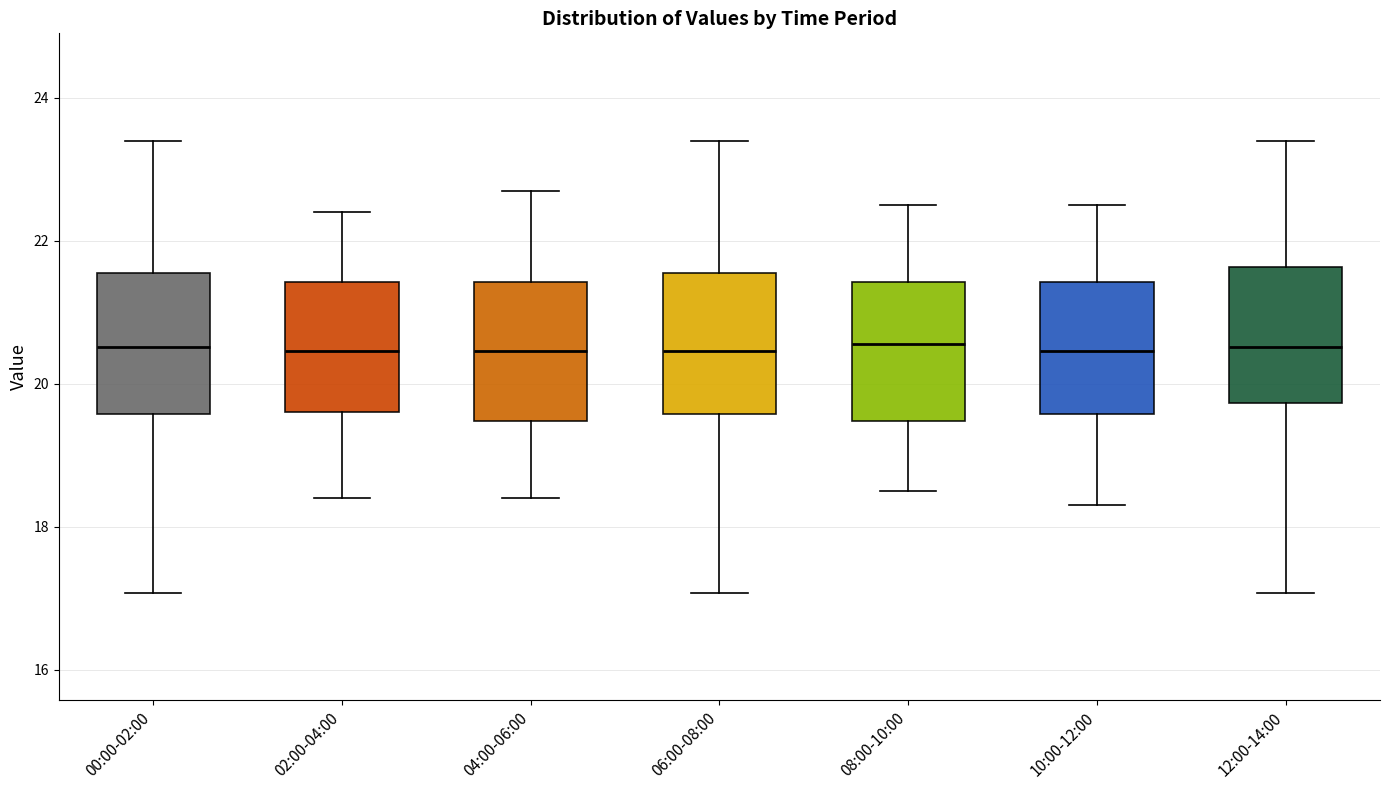

Reading left to right, transcribe this box plot: for each box, give where its median line is, the range the box spans, and where its two whiskers end, as read against the y-axis. The values are not printed on the chart, so give them approximately, as read against the axis.

00:00-02:00: median 20.6, box 19.6 to 21.6, whiskers 17.0 to 23.4
02:00-04:00: median 20.4, box 19.6 to 21.4, whiskers 18.4 to 22.4
04:00-06:00: median 20.4, box 19.4 to 21.4, whiskers 18.4 to 22.8
06:00-08:00: median 20.4, box 19.6 to 21.6, whiskers 17.0 to 23.4
08:00-10:00: median 20.6, box 19.4 to 21.4, whiskers 18.6 to 22.6
10:00-12:00: median 20.4, box 19.6 to 21.4, whiskers 18.4 to 22.6
12:00-14:00: median 20.6, box 19.8 to 21.6, whiskers 17.0 to 23.4